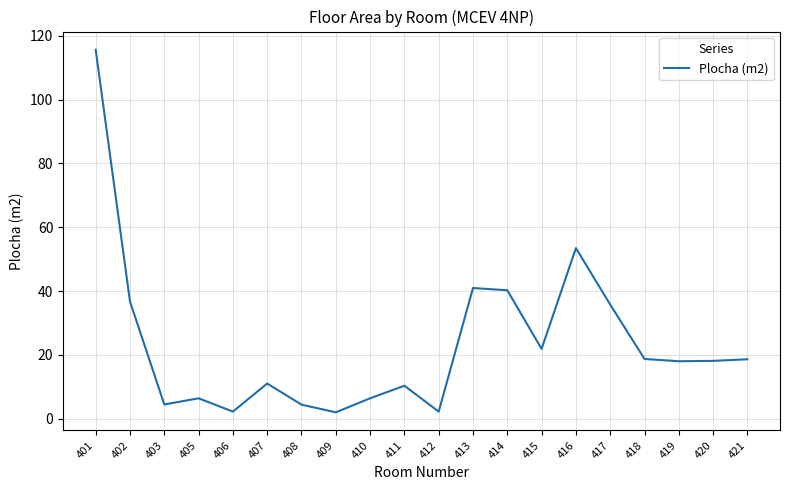

Which category has the highest value across all series?

401